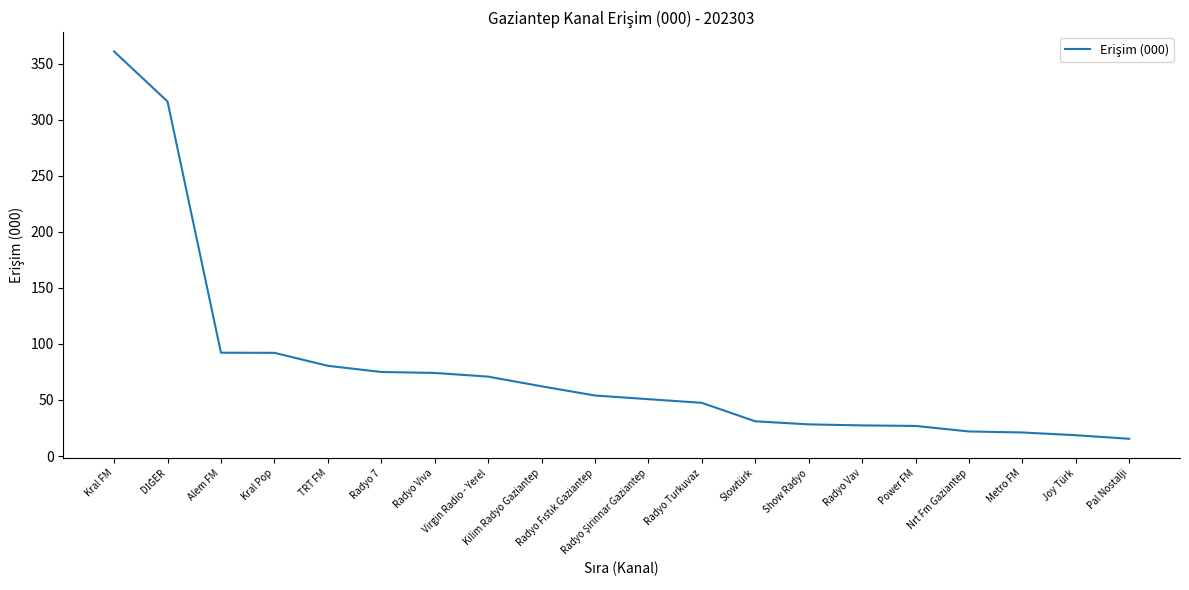

Which category has the highest value across all series?

Kral FM